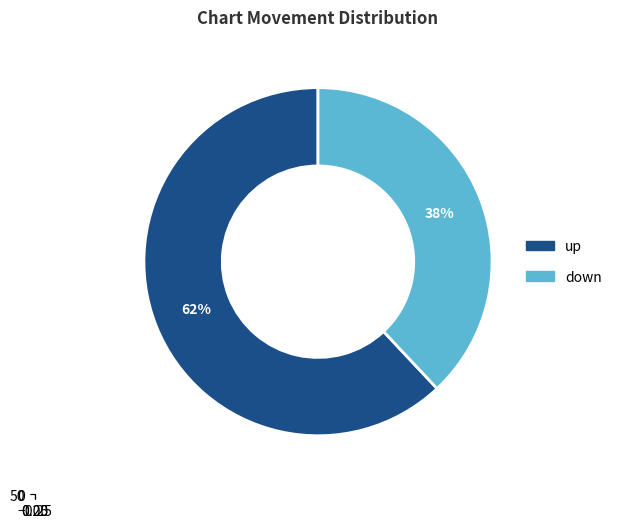

Is there any slice that represents more than half of the pie?

Yes